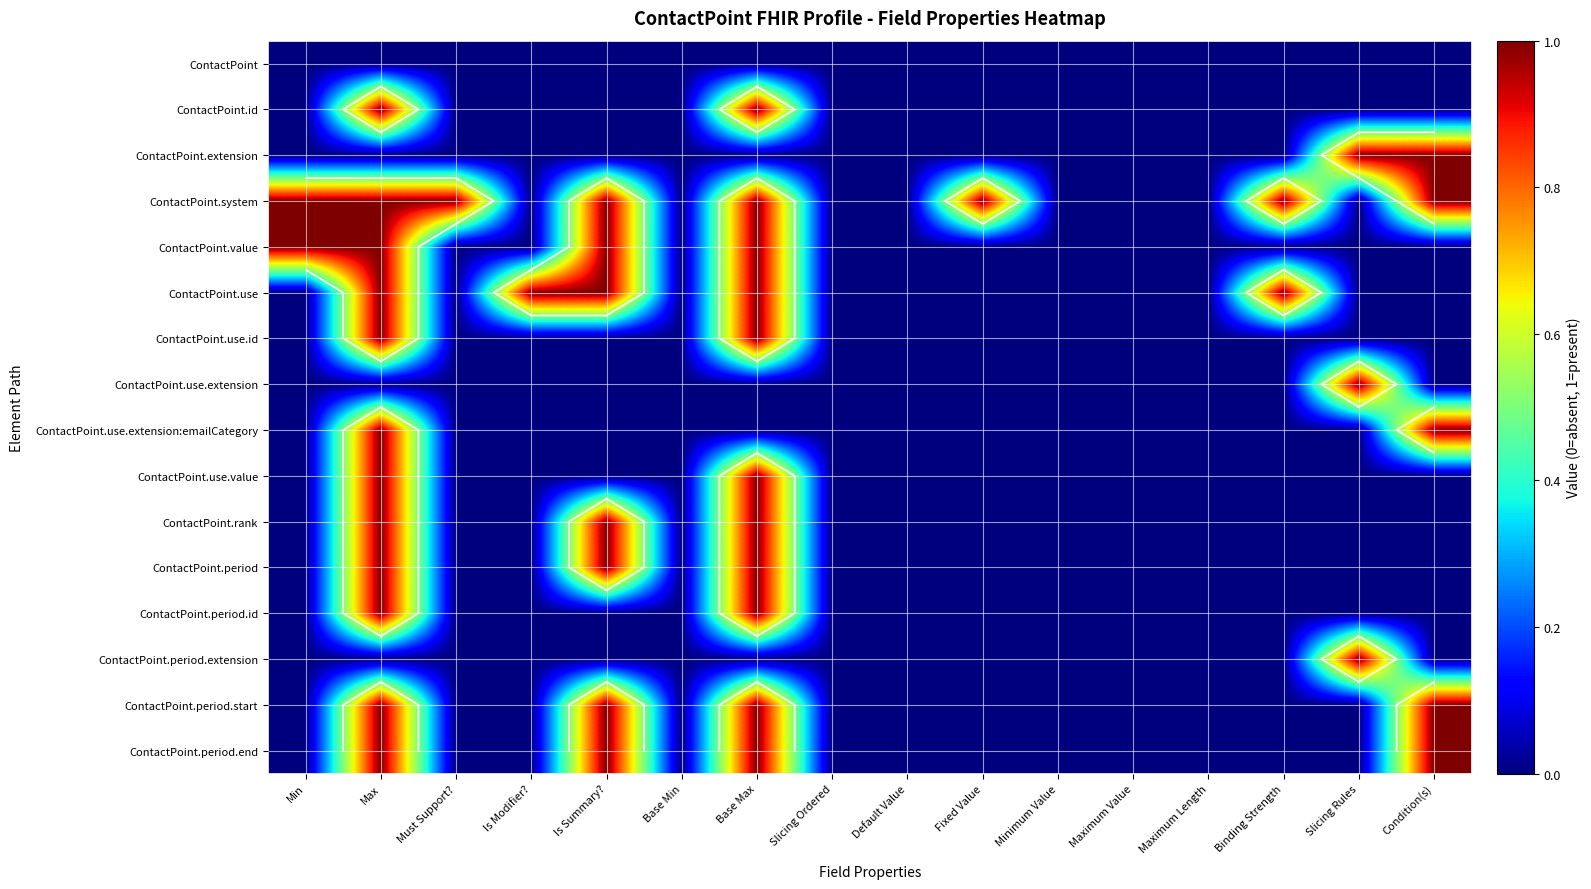

Is it true that ContactPoint.use.extension:emailCategory equals 0 at Slicing Rules?

True